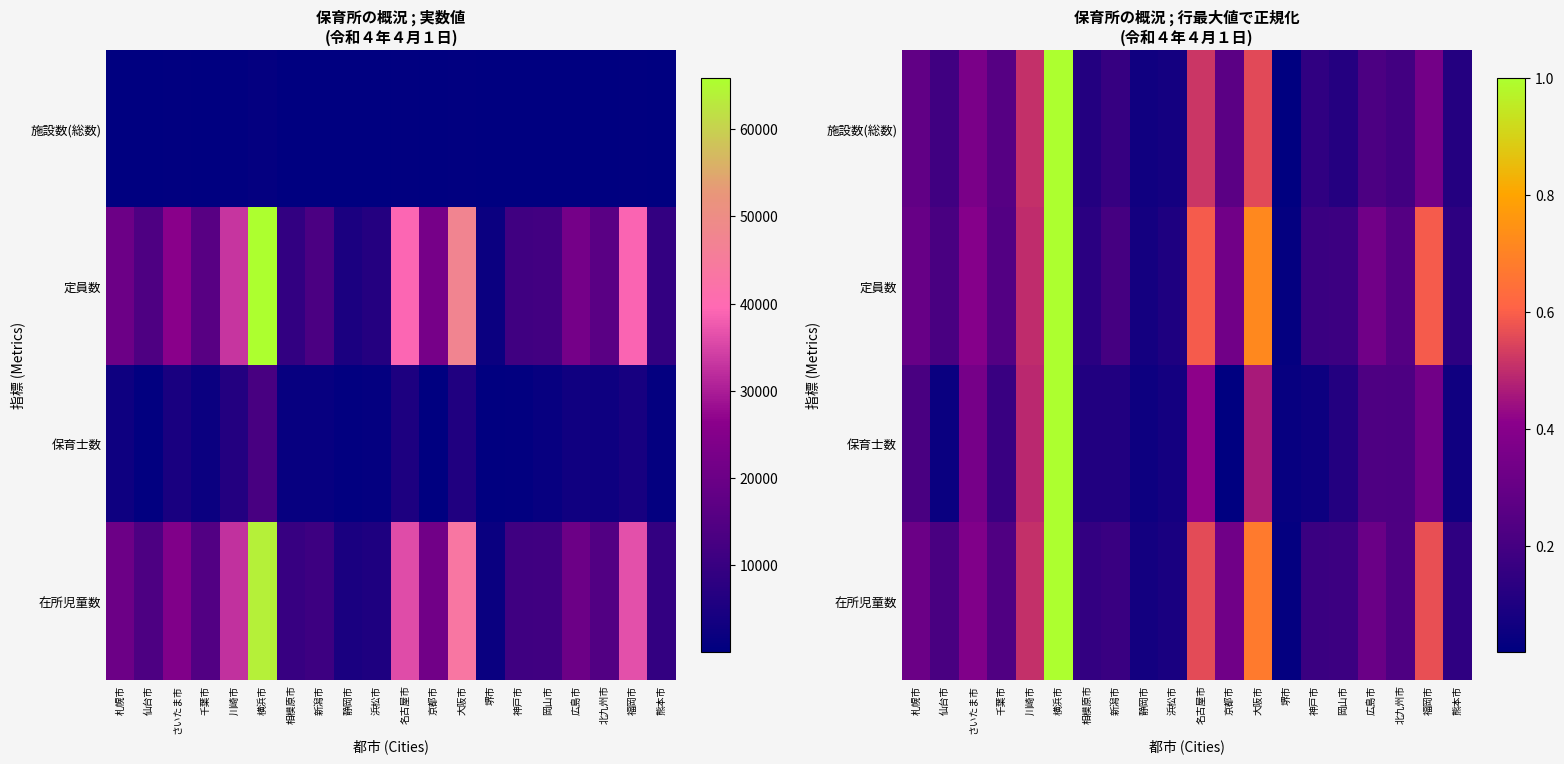

Count the number of data series in this chart.

4